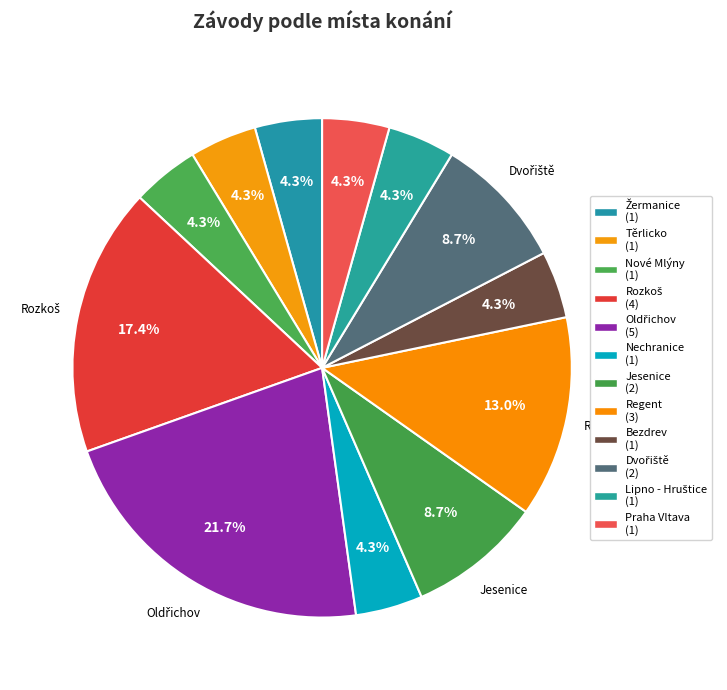

What percentage is NOT represented by Oldřichov?

78.3%